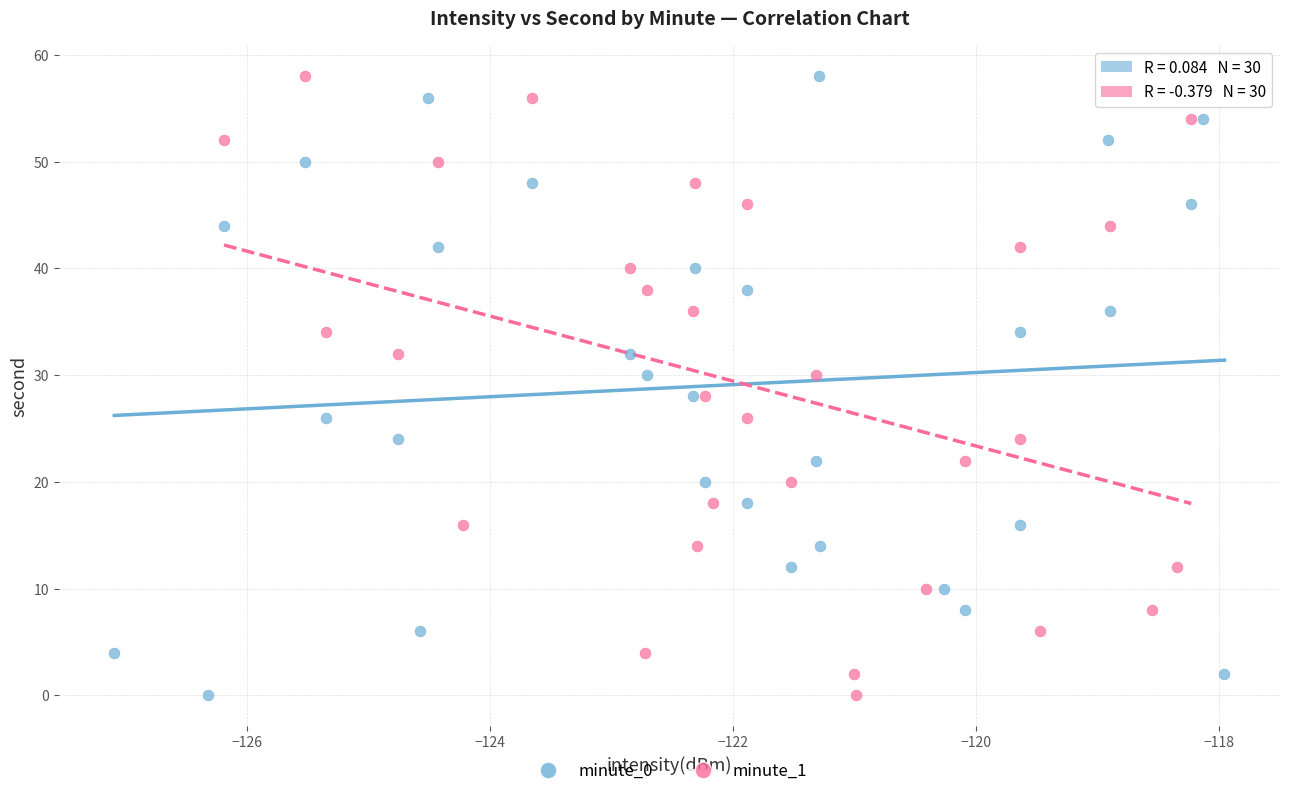

What are all the series names shown in the legend?

minute_0, minute_1